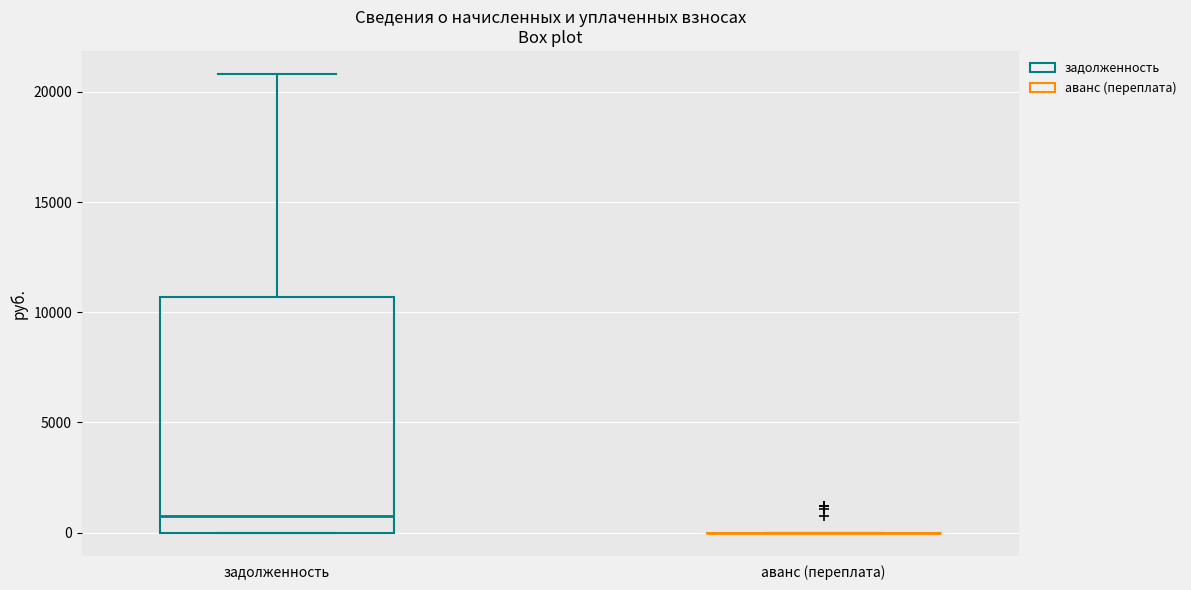

Comparing the boxes themselves (not the whiskers), which one is the tallest?

задолженность